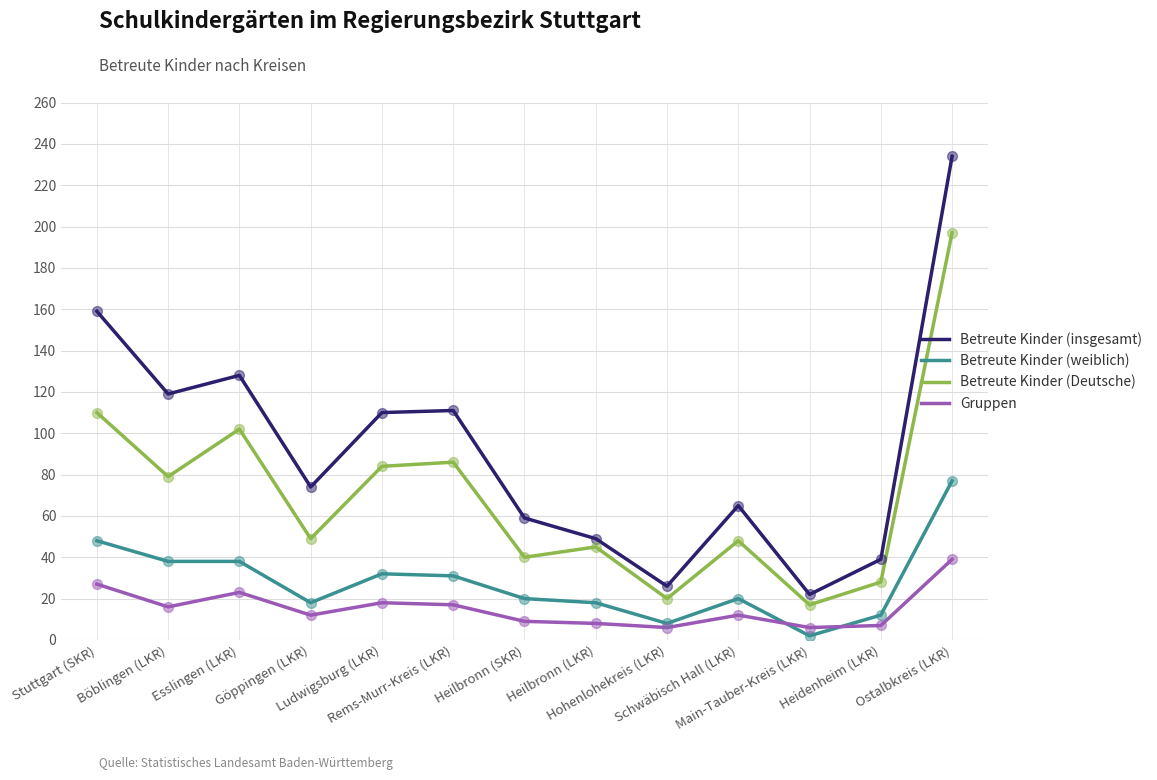

Which series has the widest spread of values?

Betreute Kinder (insgesamt)